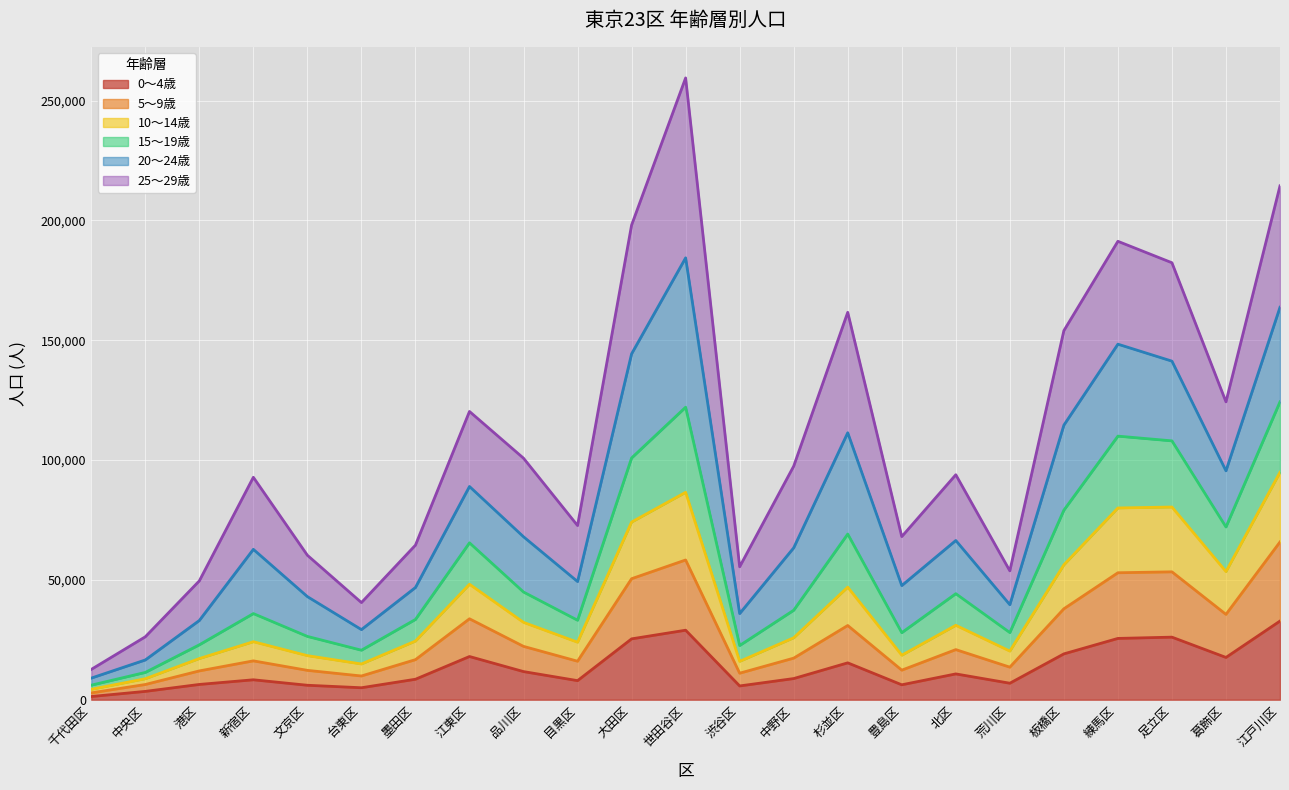

At which category is the sum across all series the highest?

世田谷区